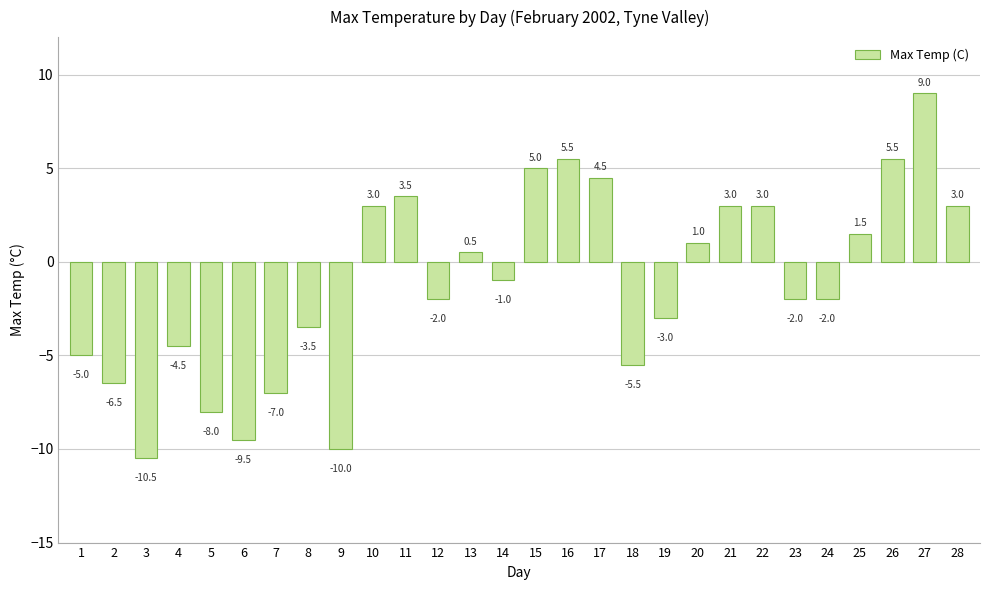

Between 21 and 11, which is larger?

11